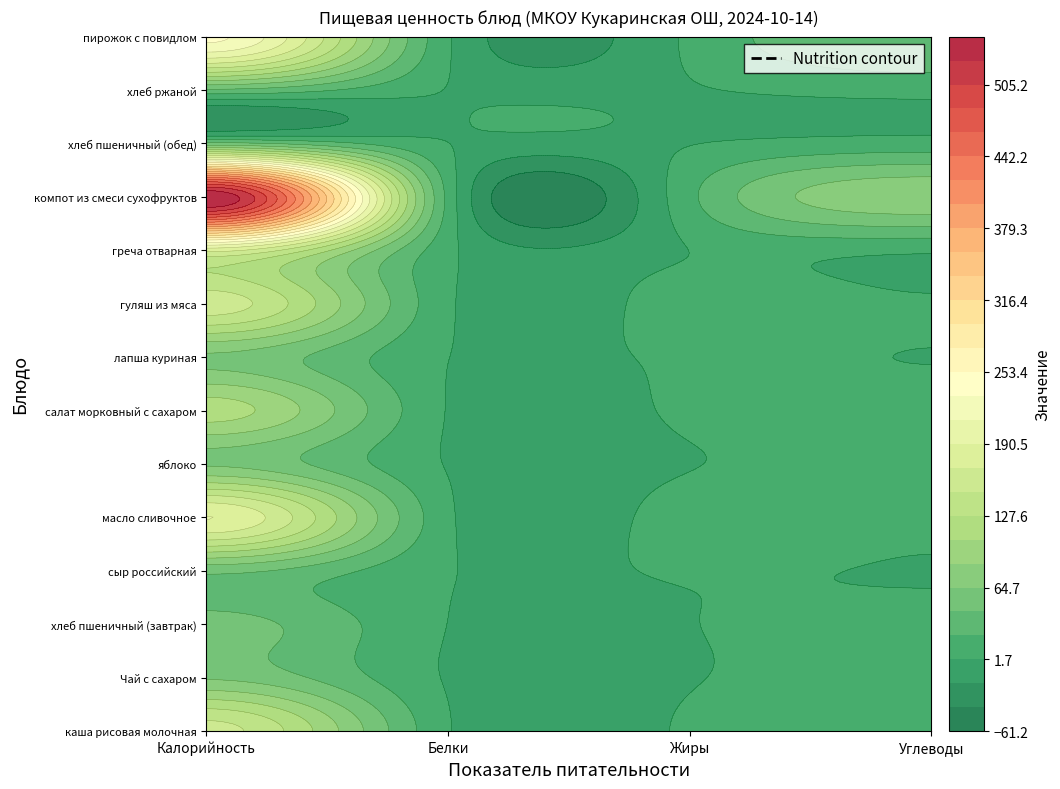

The value of масло сливочное at 0 is 191.0. True or false?

True